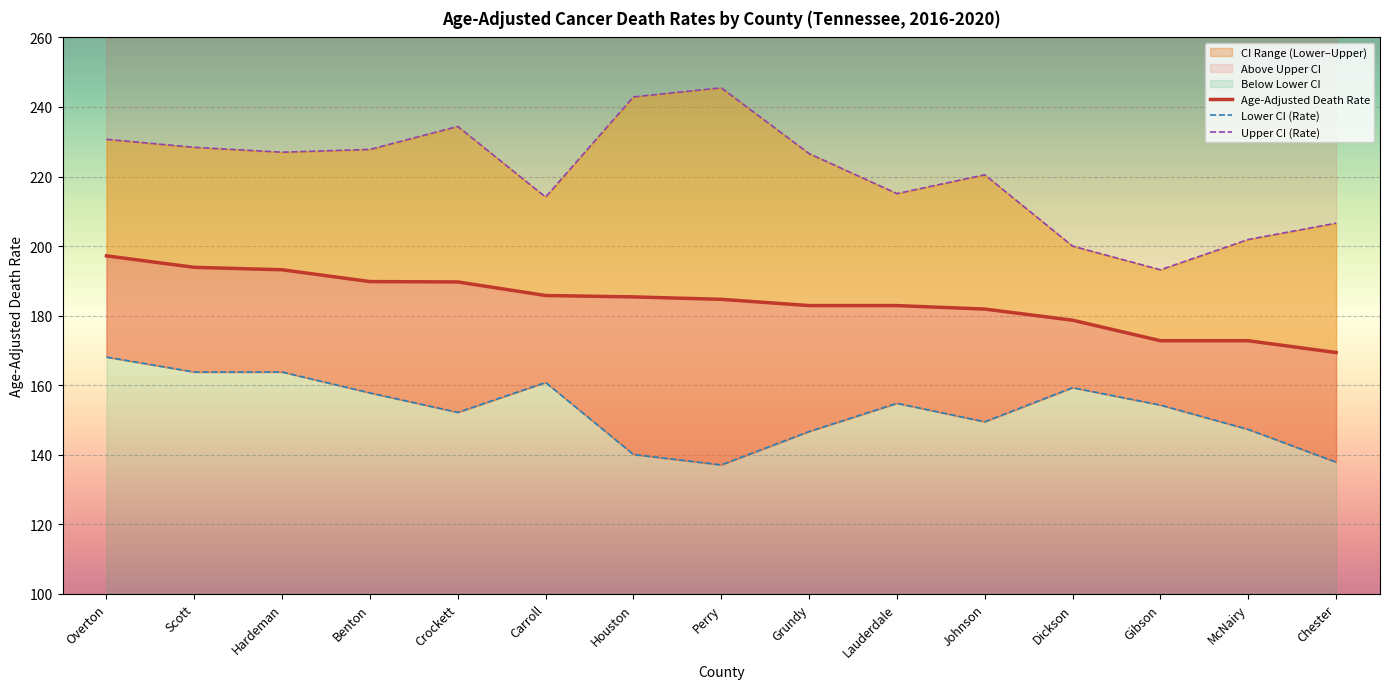

How many interior local peaks does the Upper CI (Rate) series have?

3